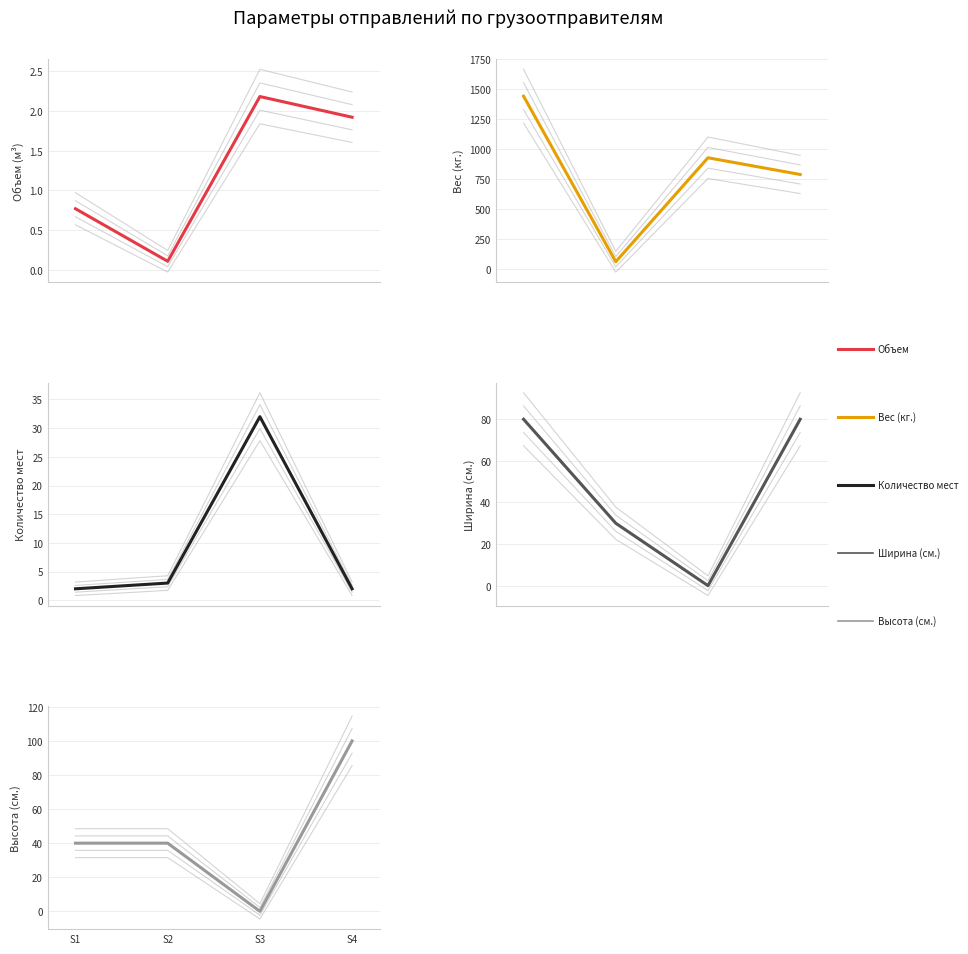

True or false: Ширина (см.) has more than 2 interior local peaks.

False